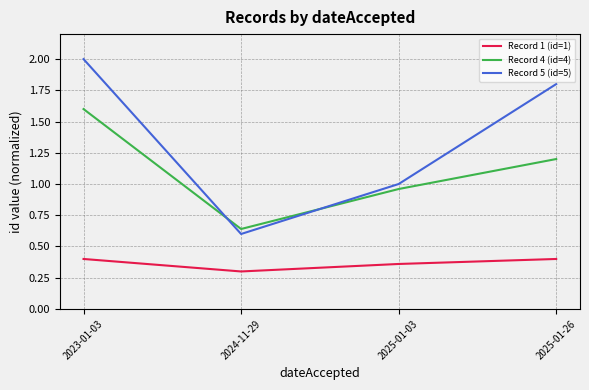

In Record 5 (id=5), how many points are lower than both neighbors (excluding endpoints)?

1